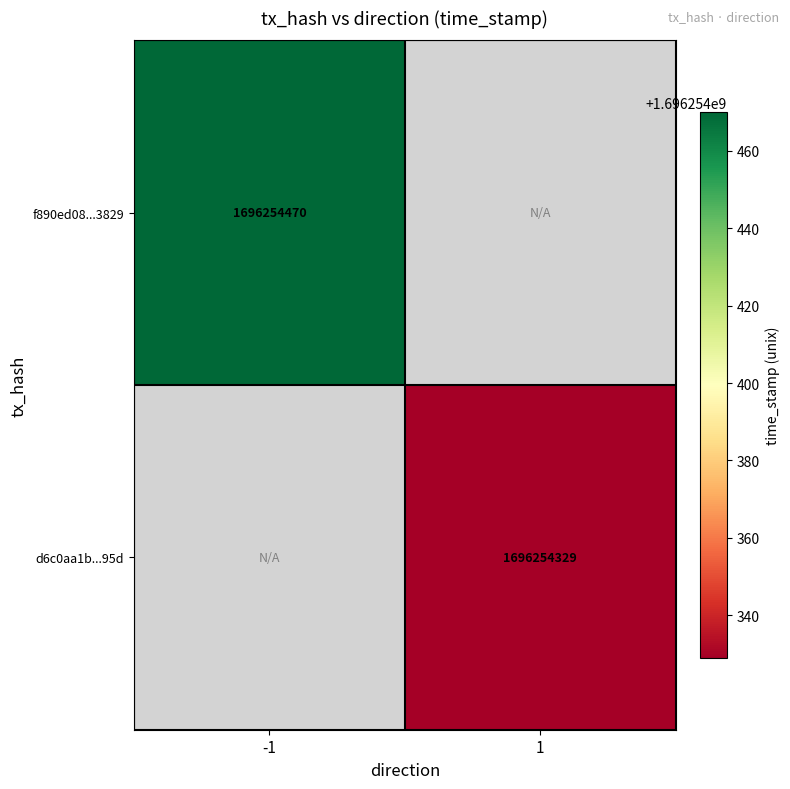

List the series in order of their peak value, highest first.

f890ed08f826d7f3df072108cd7d3c29f5c3829, d6c0aa1b8820d8ae2d98cf20b99d46a7327e95d